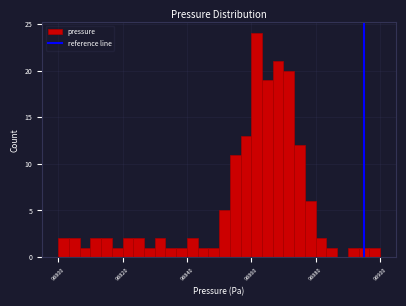

Around what value on the x-axis is the tallest bar? Give the approximate position of its centre, as read against the axis.

98862